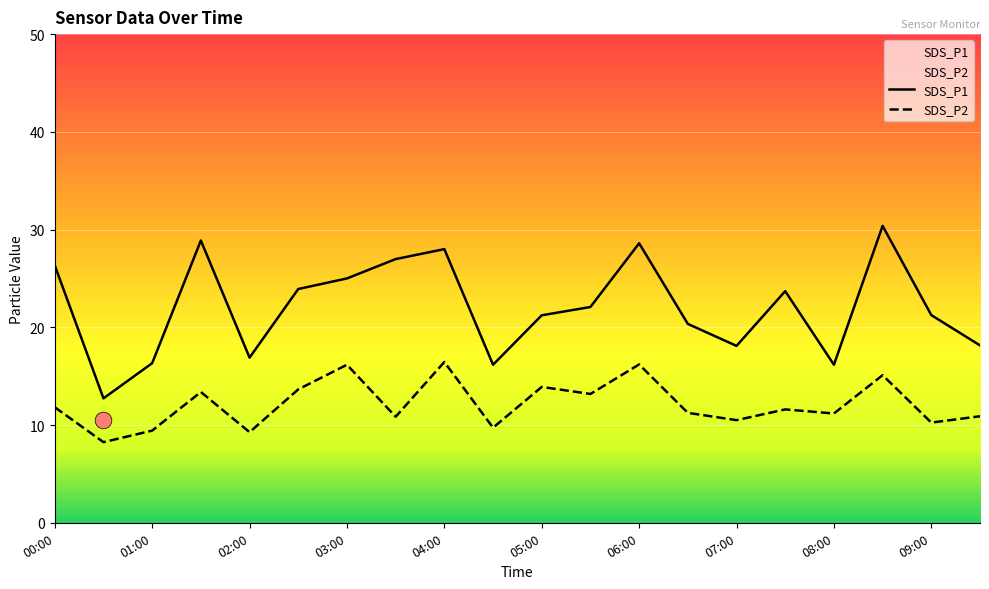

At which label does SDS_P2 first exceed 11?

00:00